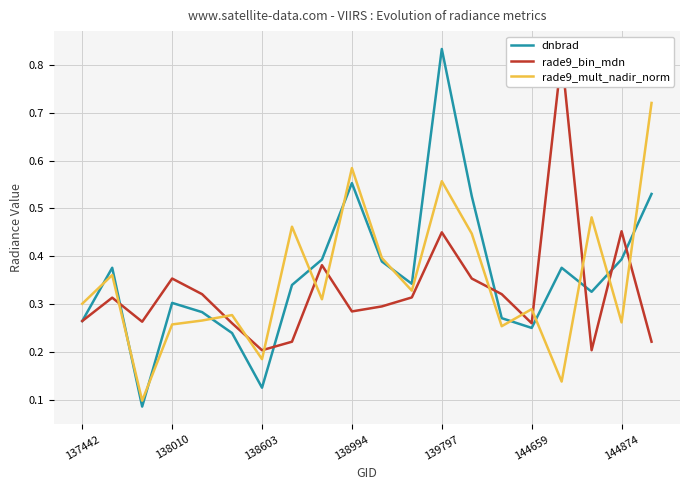

Which has a higher value, 19 or 18?

19